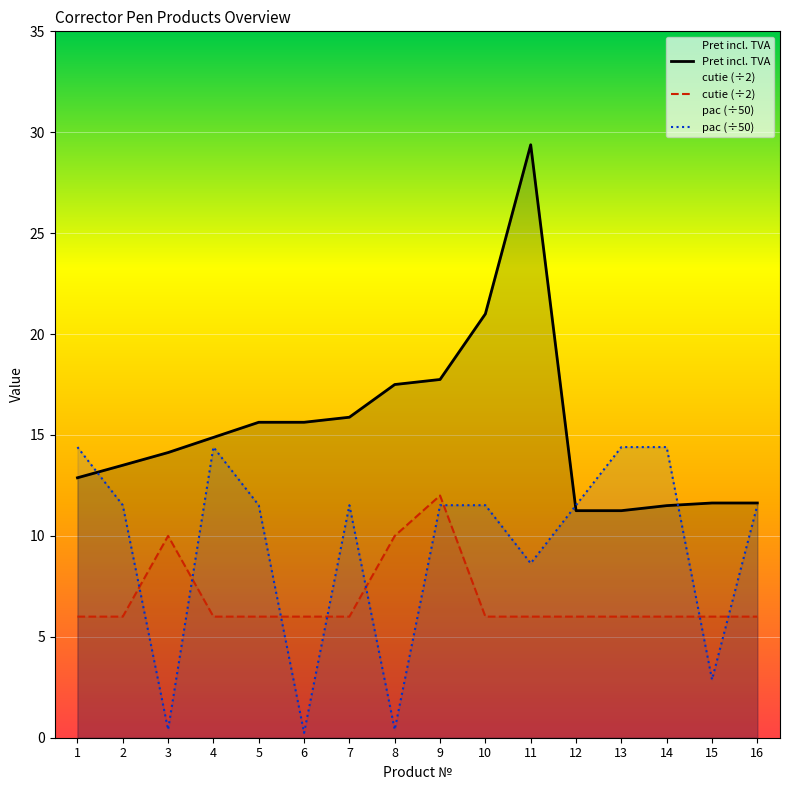

True or false: cutie (÷2) and Pret incl. TVA cross at least once.

False